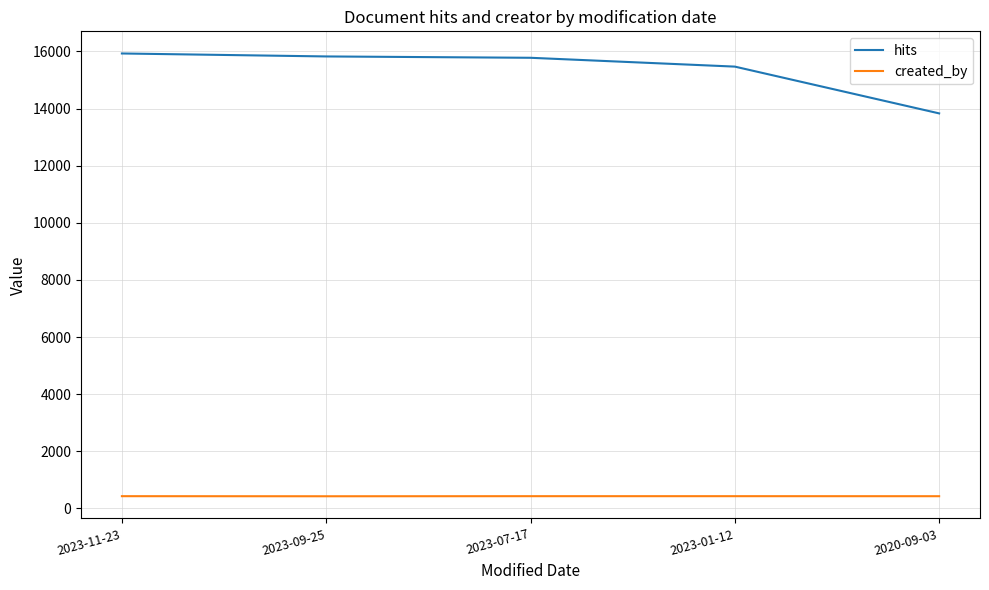

At which label does hits reach its minimum?

2020-09-03